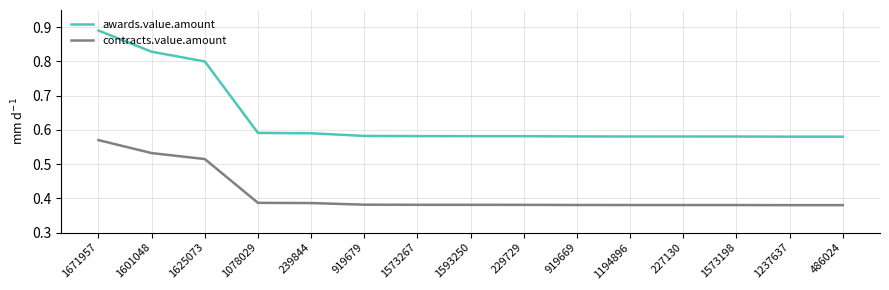

How many distinct data groups are displayed?

2